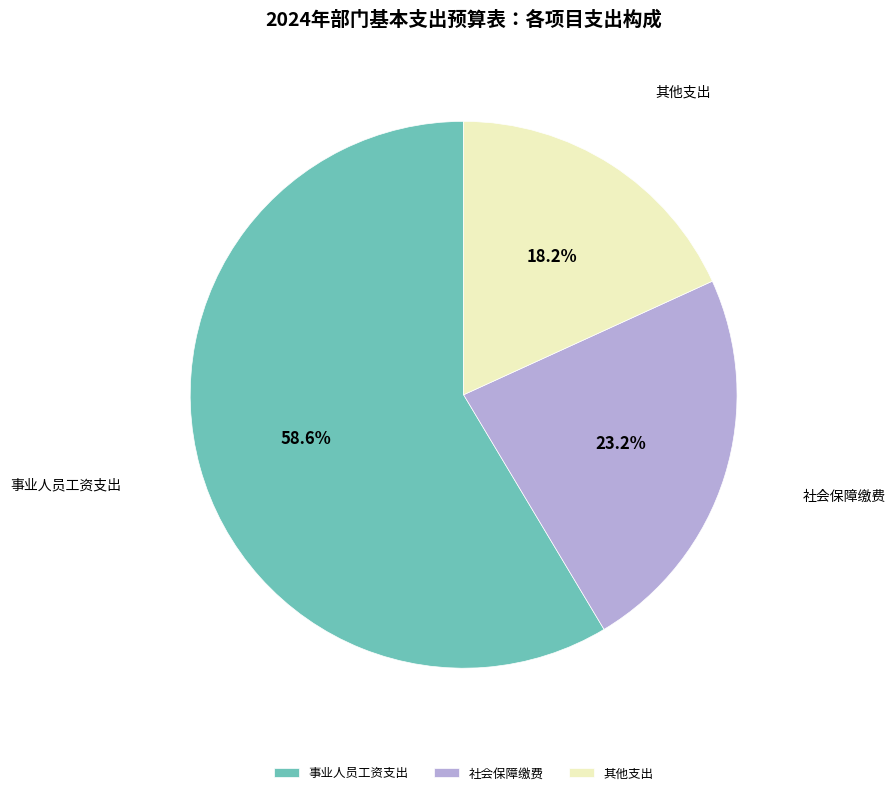

Do 社会保障缴费 and 事业人员工资支出 together represent more than half of the pie?

Yes